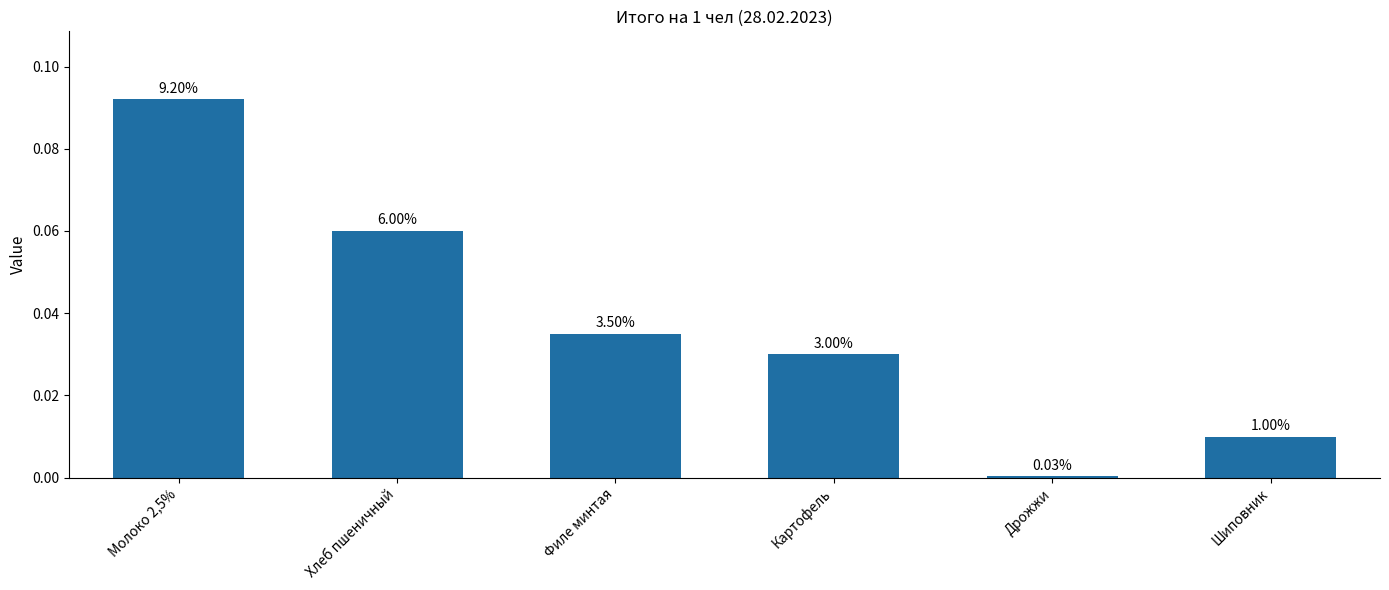

How many bars are there in total?

6